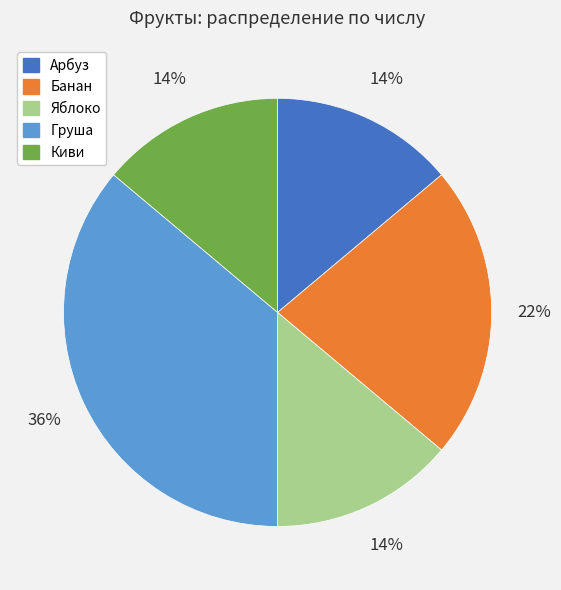

Count the number of slices in the pie.

5